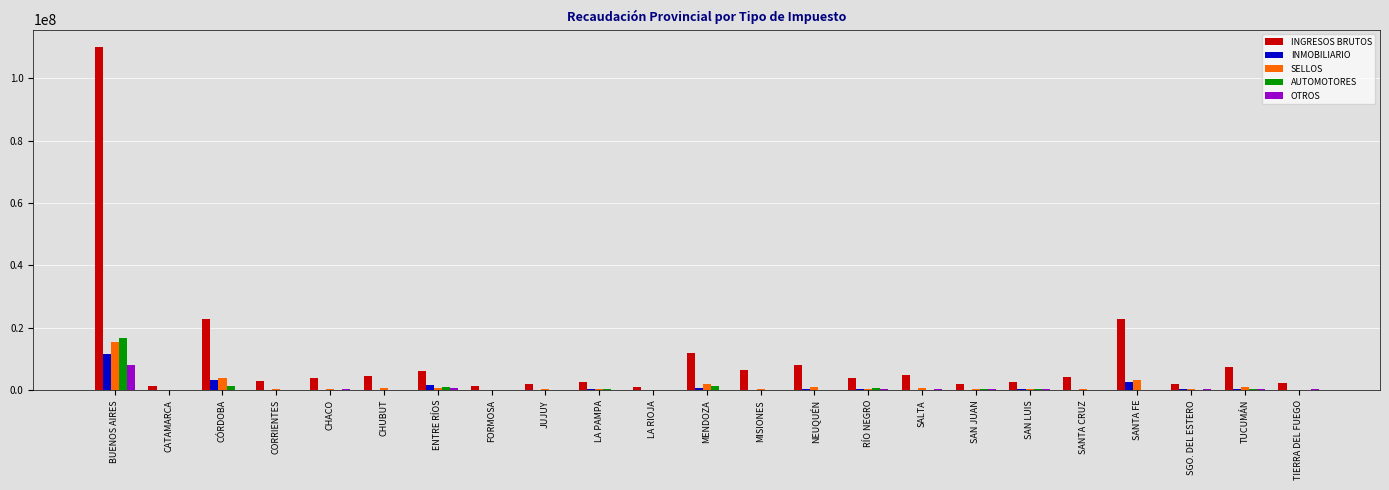

Are the bars horizontal?

No